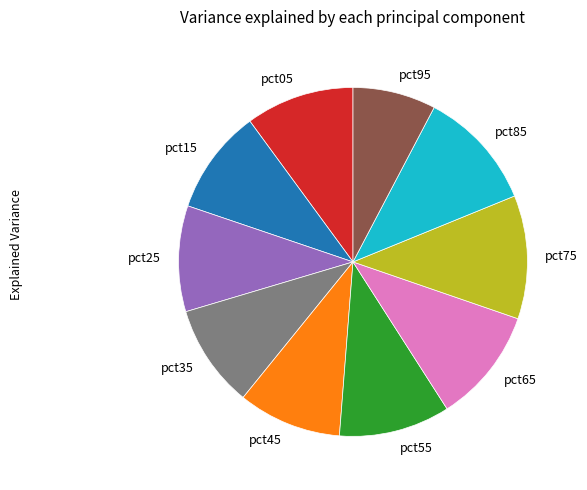

How many segments does this pie chart have?

10